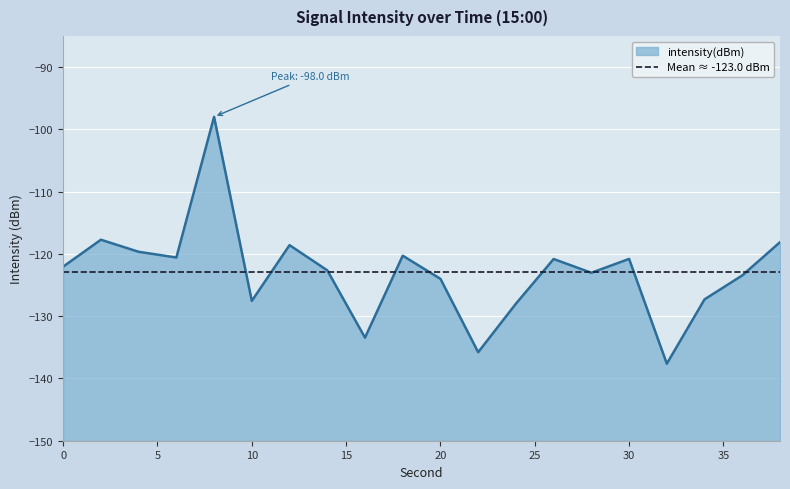

Reading right to left, list all the values displayed in this chart.

-118.1	-123.5	-127.3	-137.6	-120.8	-123.0	-120.8	-128.0	-135.8	-124.0	-120.3	-133.5	-122.6	-118.6	-127.5	-98.0	-120.6	-119.7	-117.7	-122.0